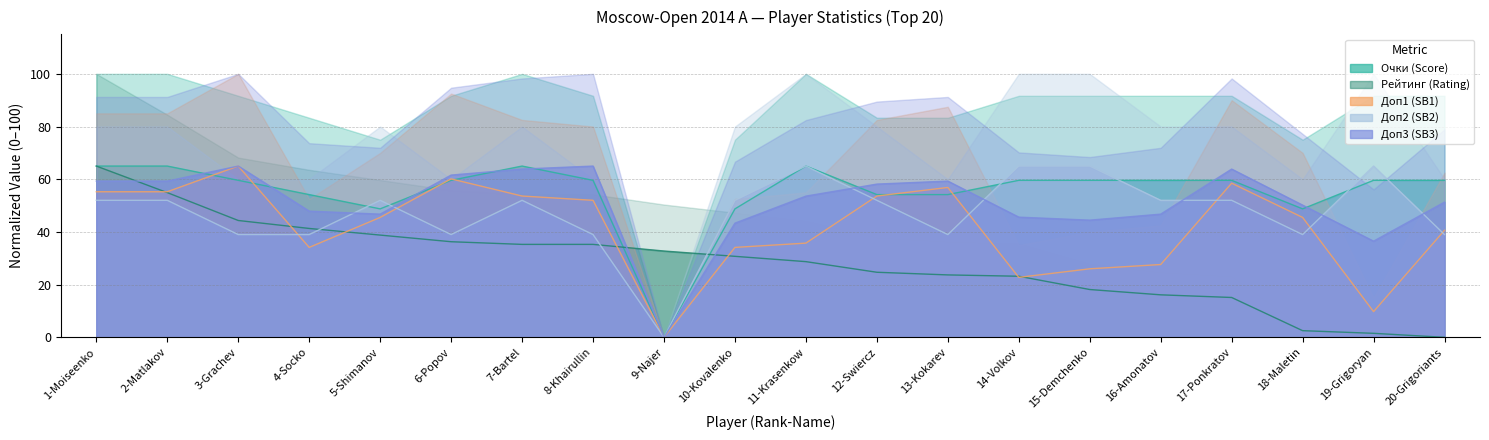

At 6-Popov, list the series in order from largest to smallest.

Доп3 (SB3), Доп1 (SB1), Очки (Score), Доп2 (SB2), Рейтинг (Rating)